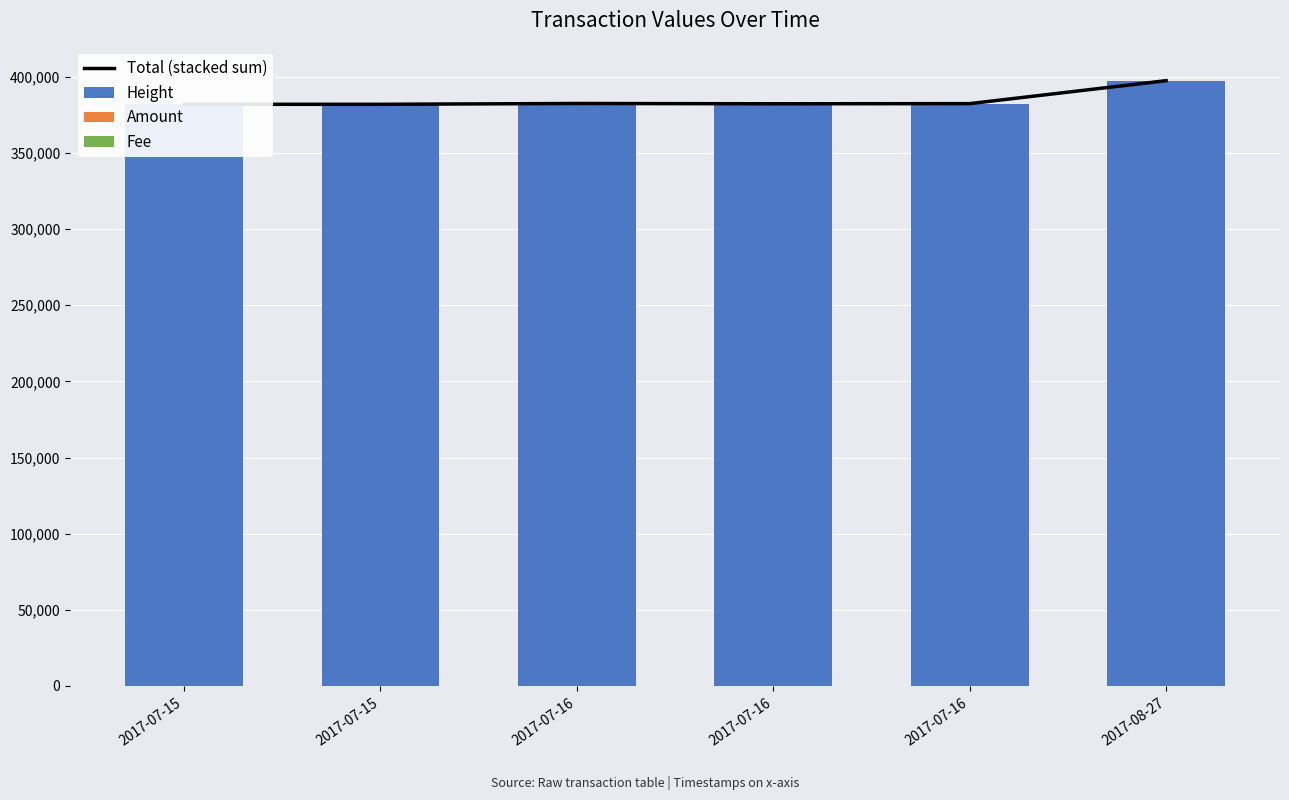

Reading left to right, transcribe all the data shown in this chart.

Total (stacked sum): 382003	382005	382541	382348	382444	397520
Height: 382001	382004	382341	382347	382443	397324
Amount: 1	0	198	0	0	195
Fee: 1	1	2	1	1	1